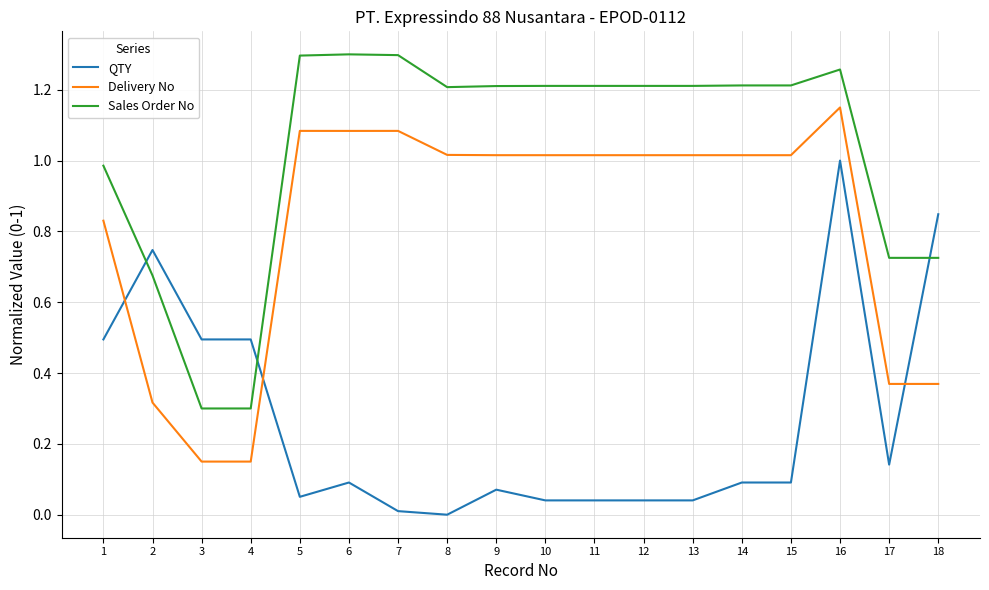

At how many categories does at least one series exceed 0?

18